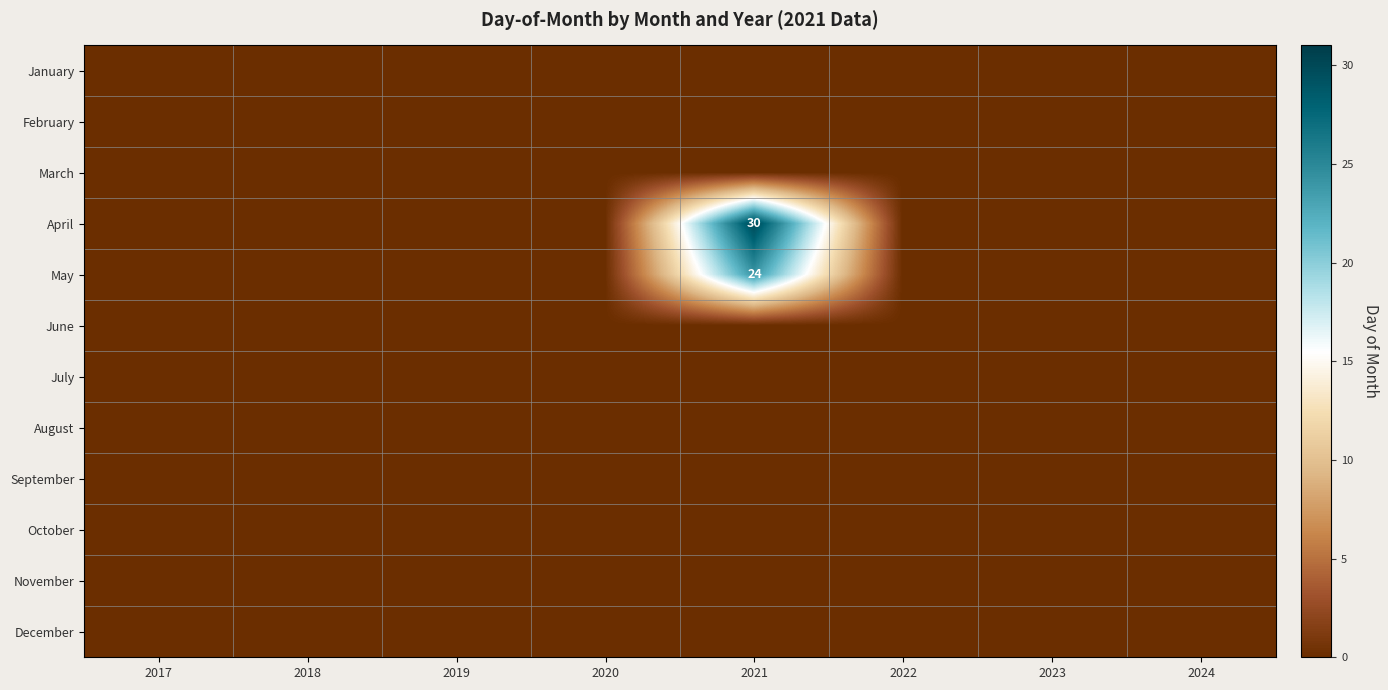

At which category does the chart reach its minimum across all series?

2017